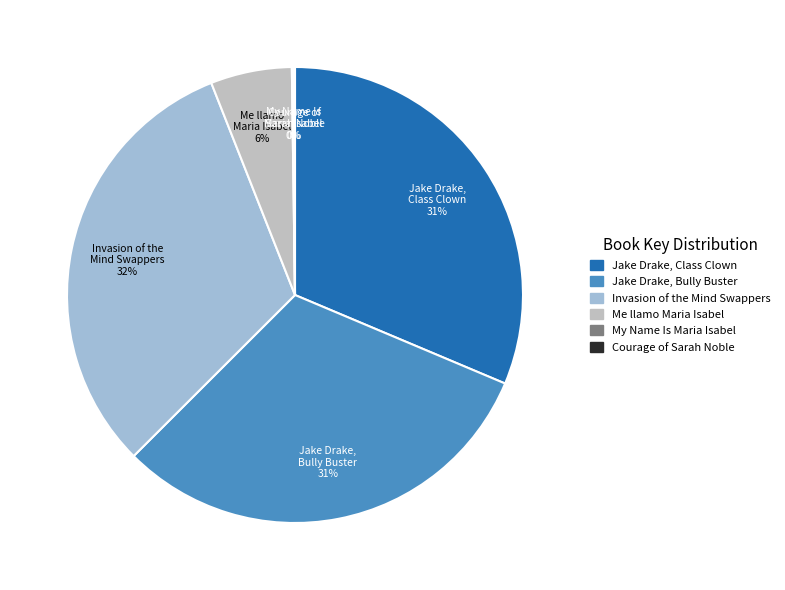

To the nearest percent, what is the average slice percentage?

17%